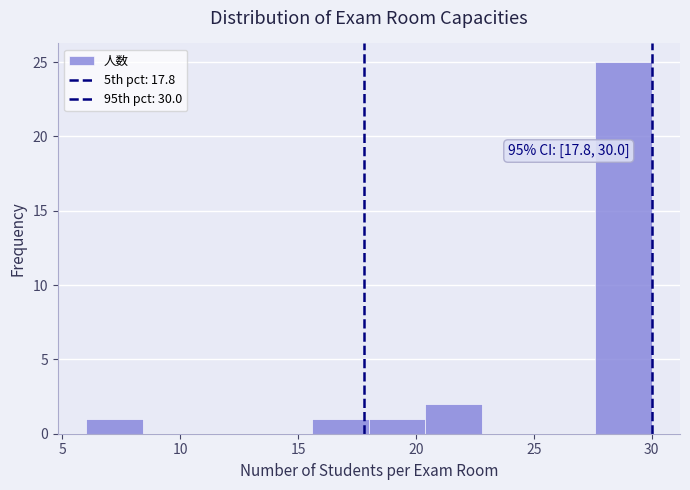

Over which range of the x-axis is the bar tallest?

27.6 to 30.0